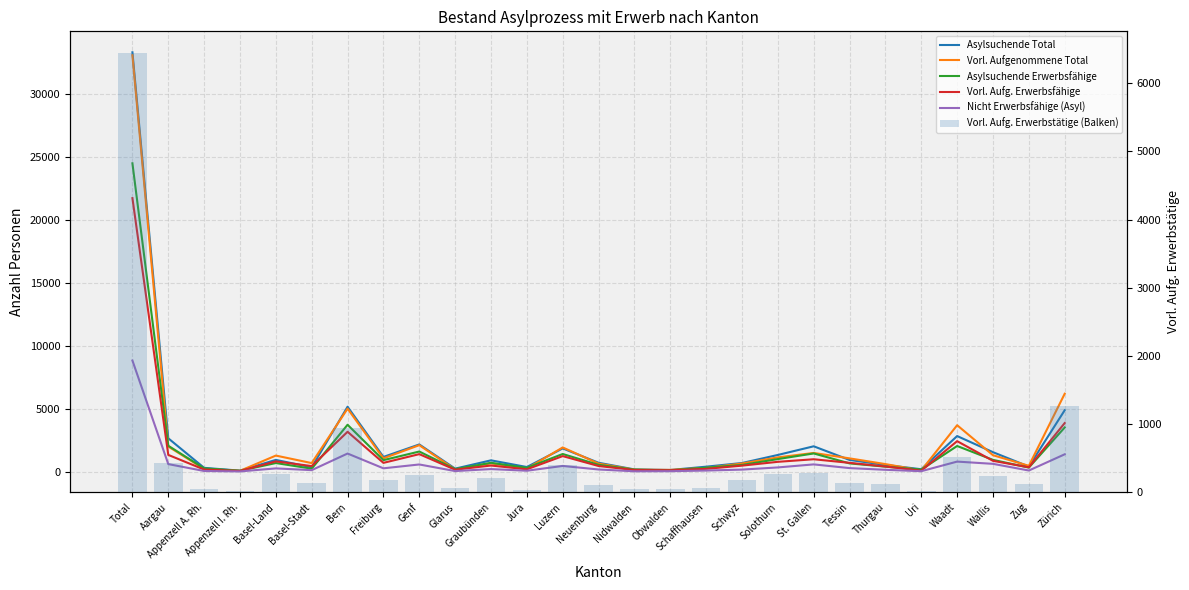

What is the total value across all series at Basel-Stadt?

1919